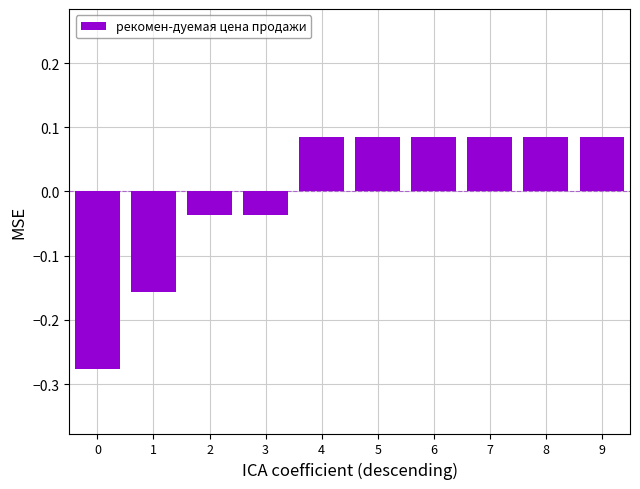

How many data points are less than 0?

4